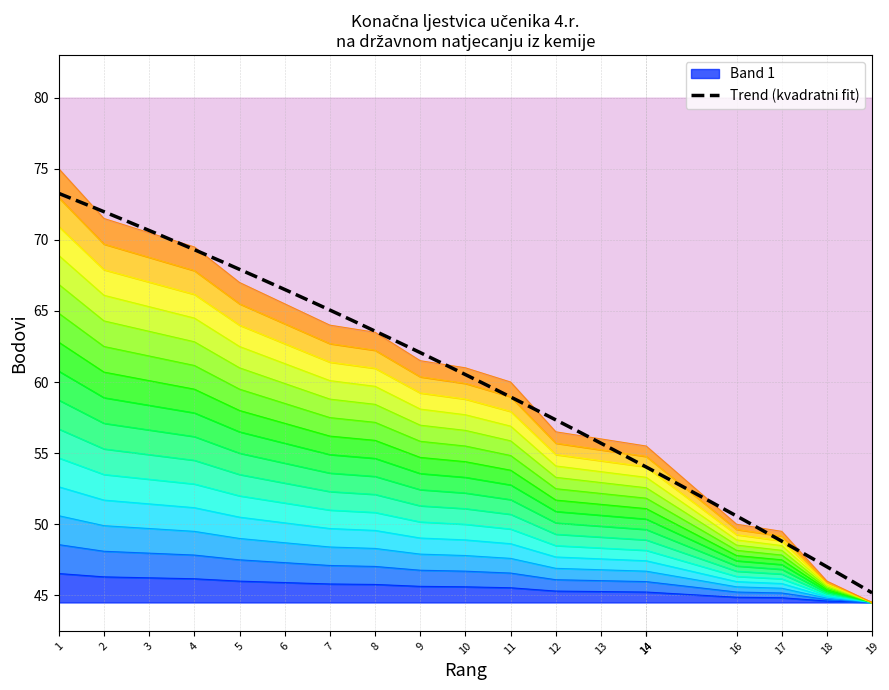

What is the minimum value for Trend (kvadratni fit)?

45.2